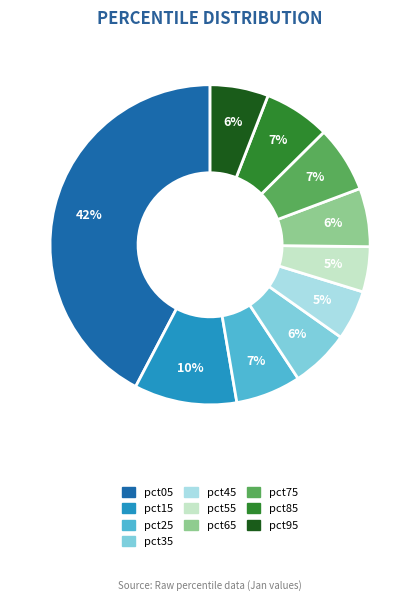

How many segments does this pie chart have?

10